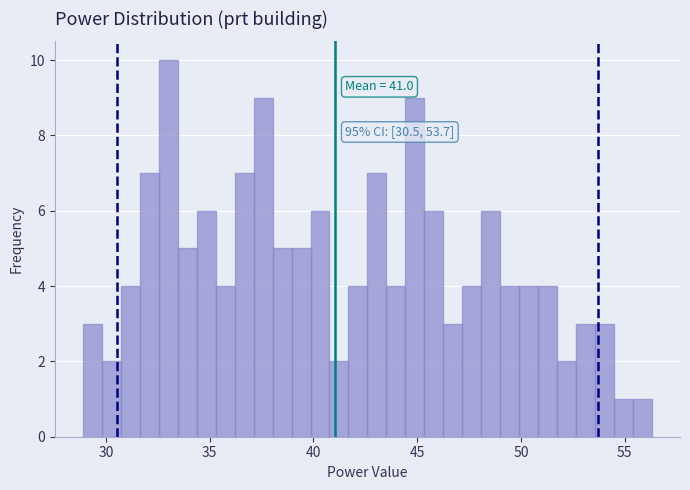

Around what value on the x-axis is the tallest bar? Give the approximate position of its centre, as read against the axis.

33.0